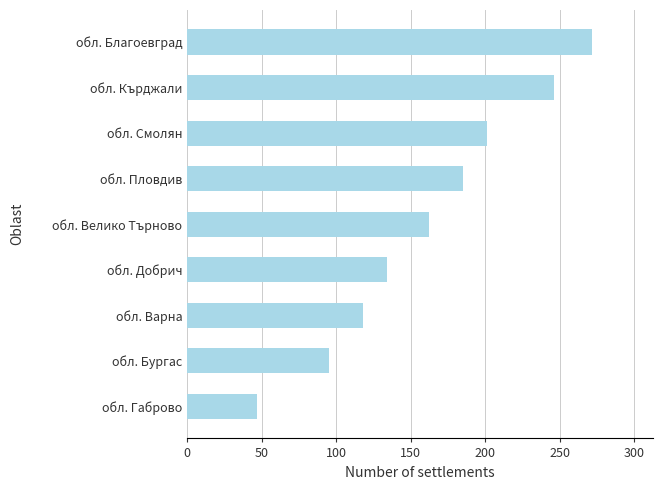

How many bars are there in total?

9